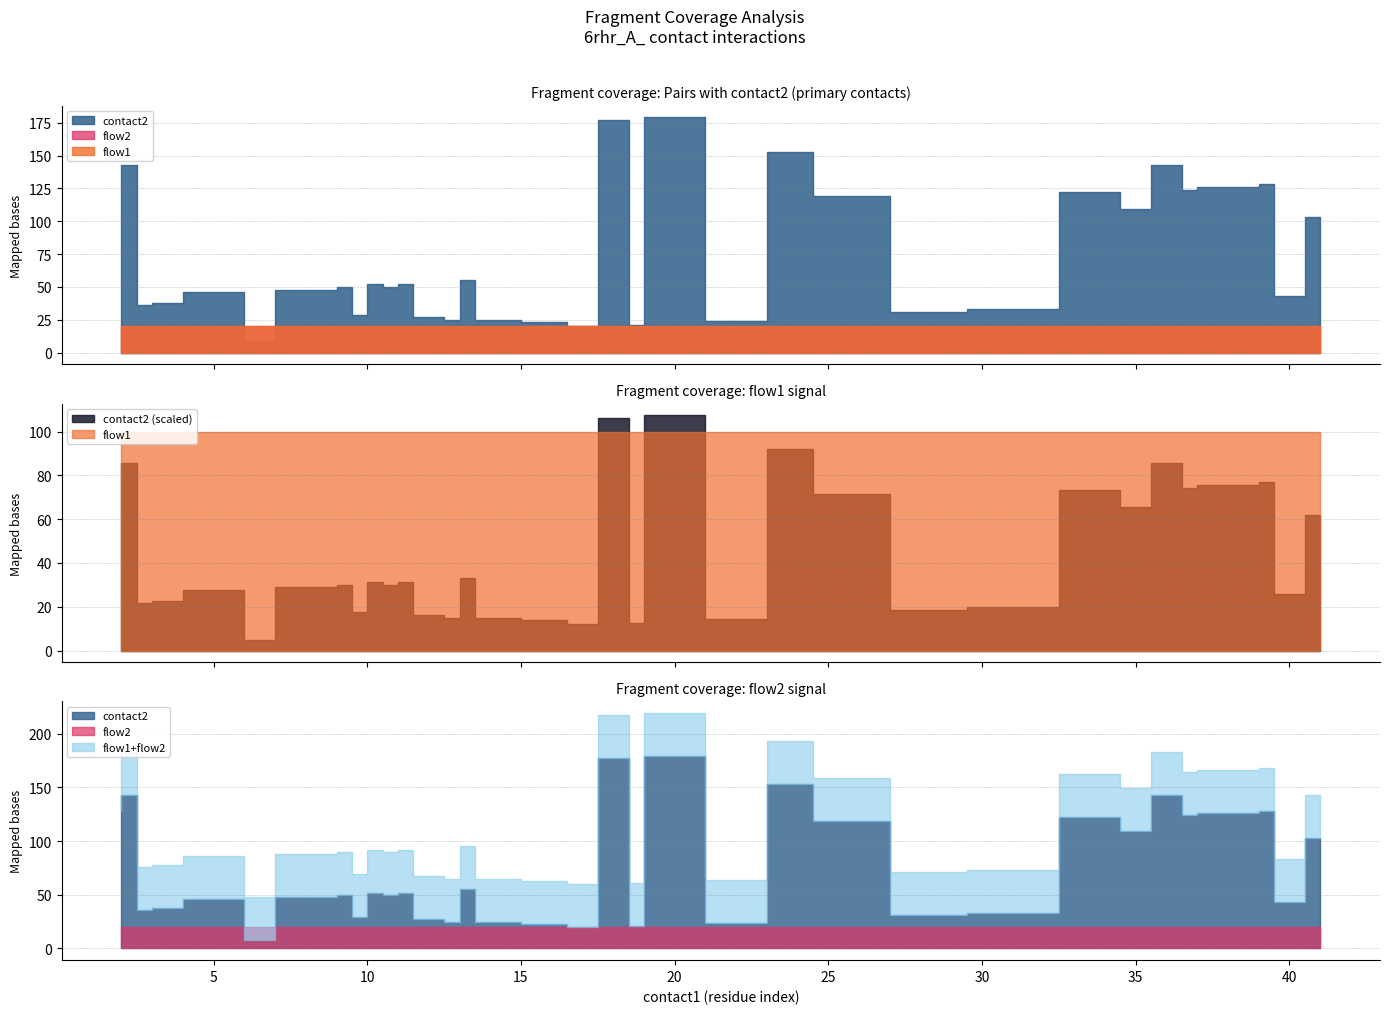

How many lines are shown in the chart?

3